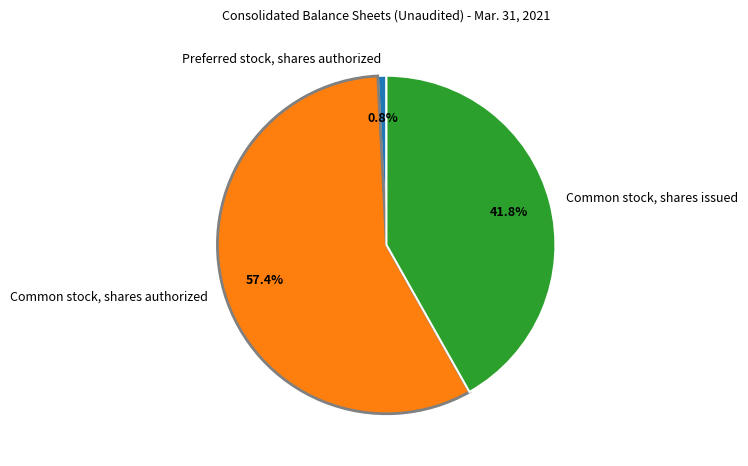

Which slice is the smallest?

Preferred stock, shares authorized